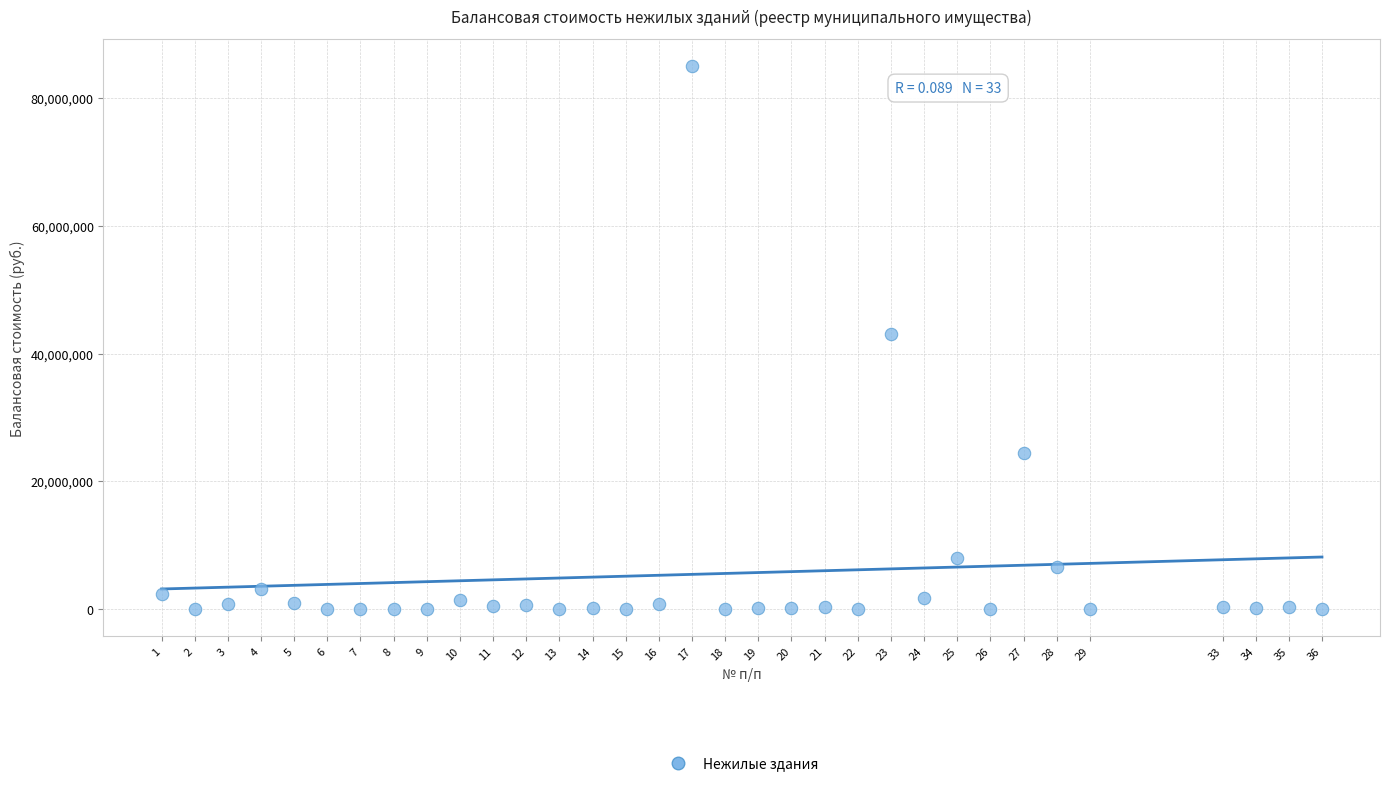

What is the range of Y values (max minus min)?

84942404.7